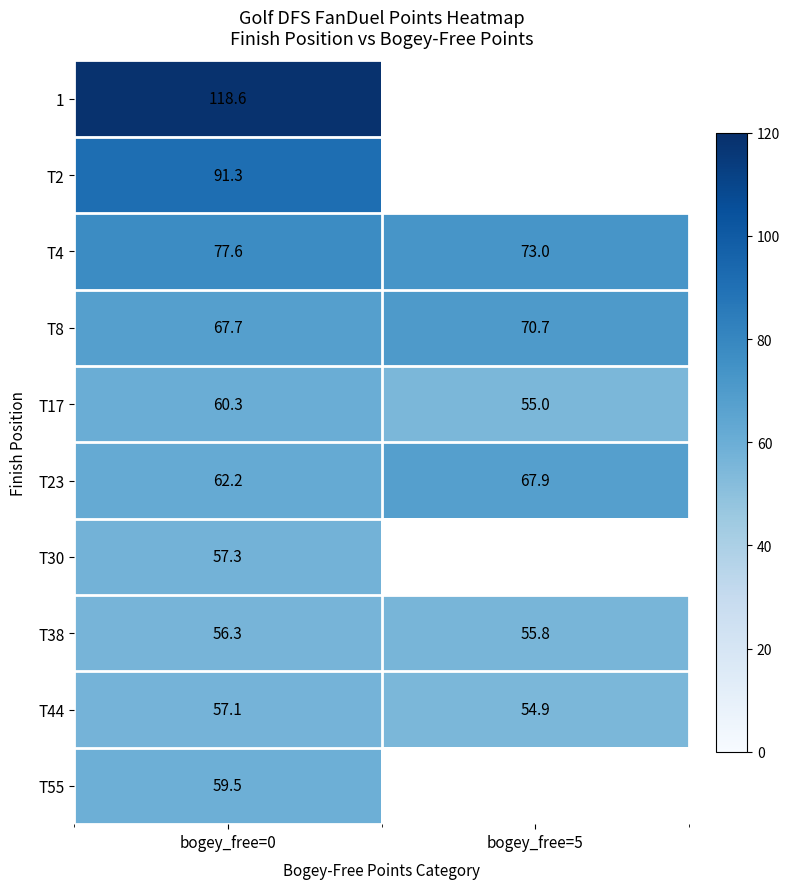

At how many categories does at least one series exceed 67?

2